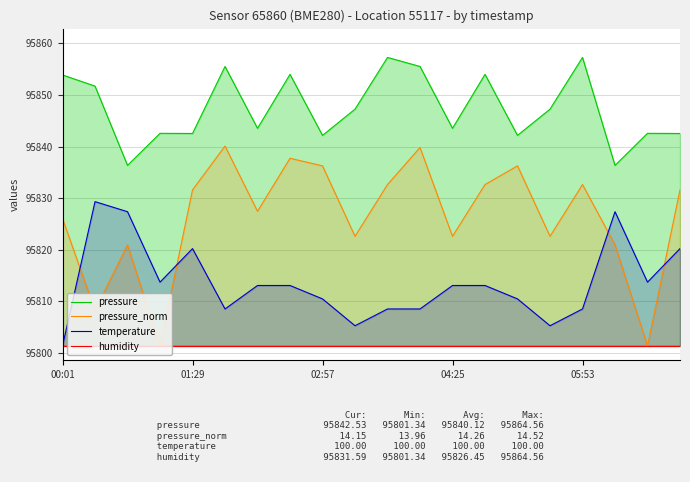

True or false: pressure_norm has a value of 126924.5 at 05:53.

False